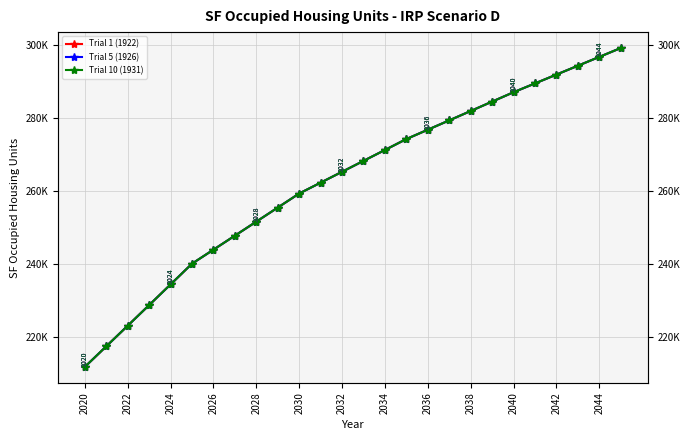

Which category has the lowest value in the Trial 1 (1922) series?

2020